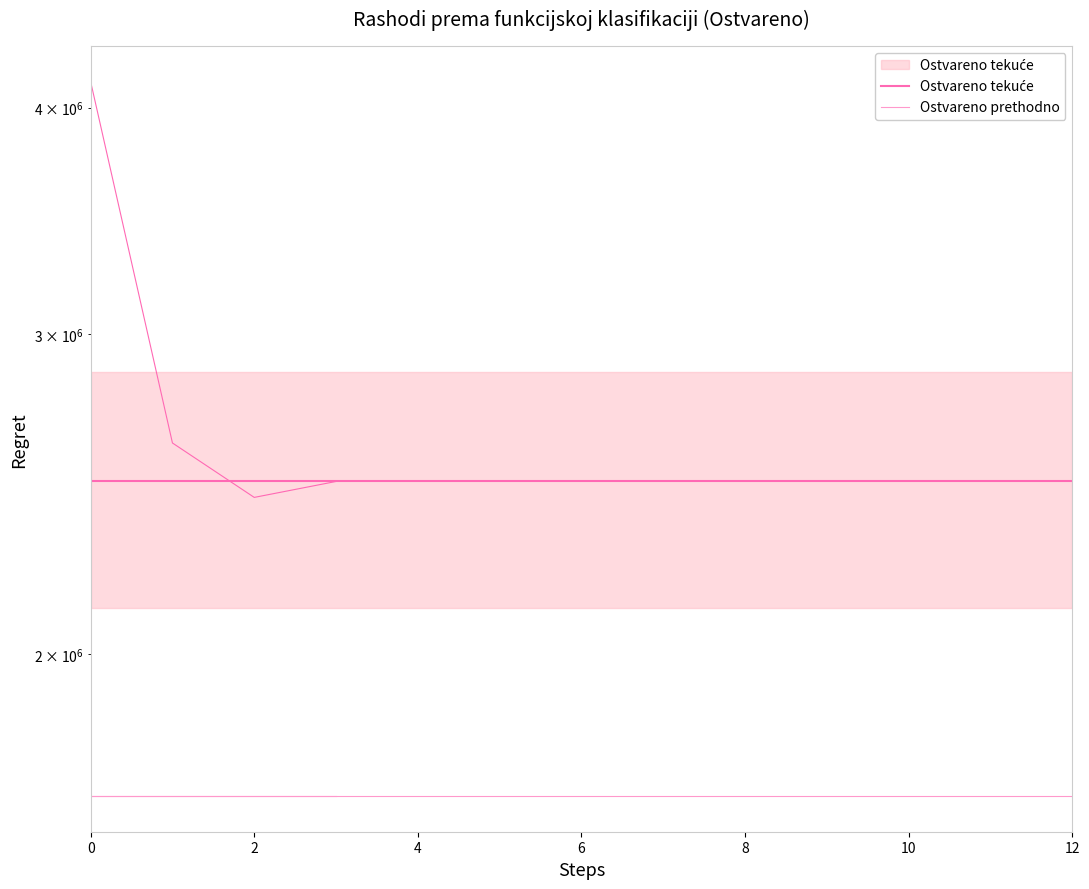

The Ostvareno tekuće series shows 583190.4 at 2. True or false?

False